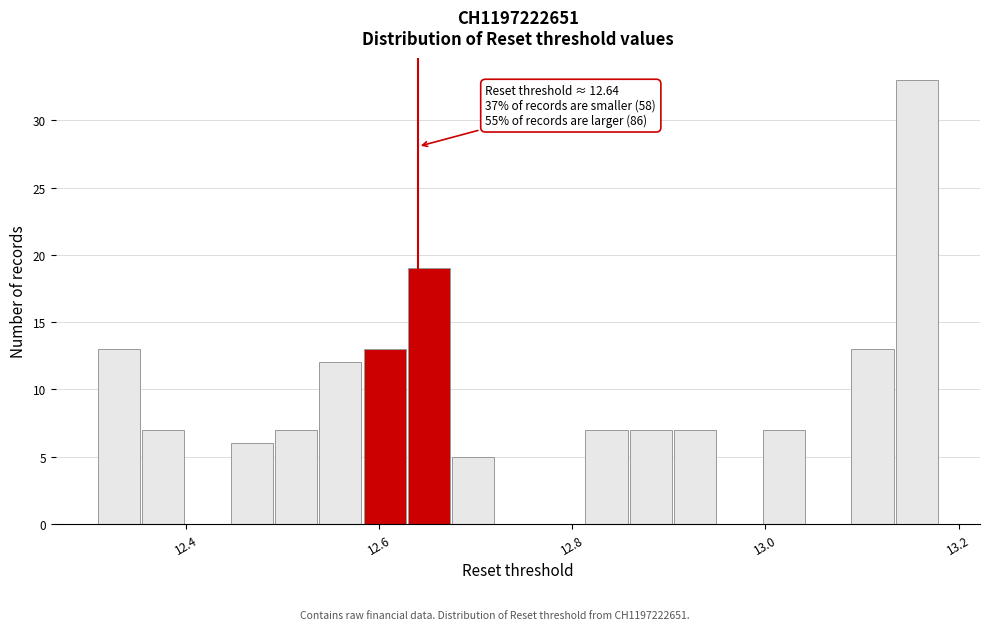

Read against the x-axis, roughly where is the centre of the tallest bar?

13.16